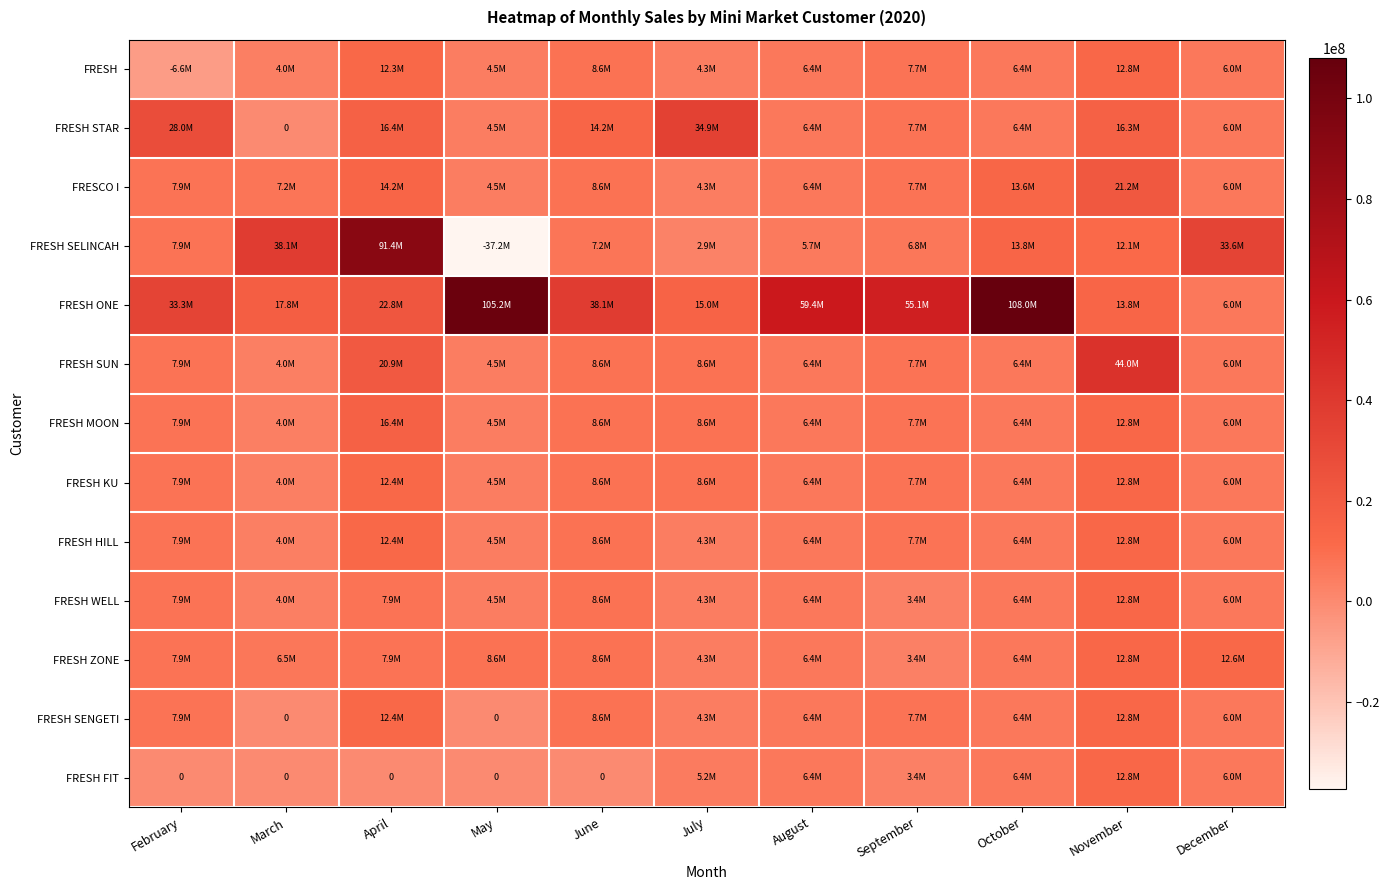

The FRESH SENGETI series shows 0 at May. True or false?

True